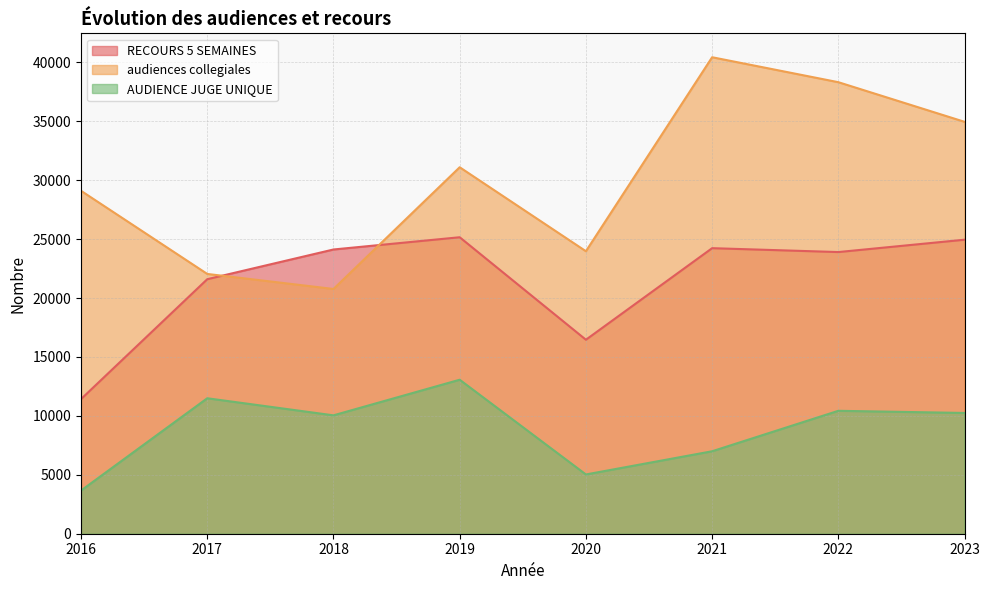

What are all the series names shown in the legend?

RECOURS 5 SEMAINES, audiences collegiales, AUDIENCE JUGE UNIQUE